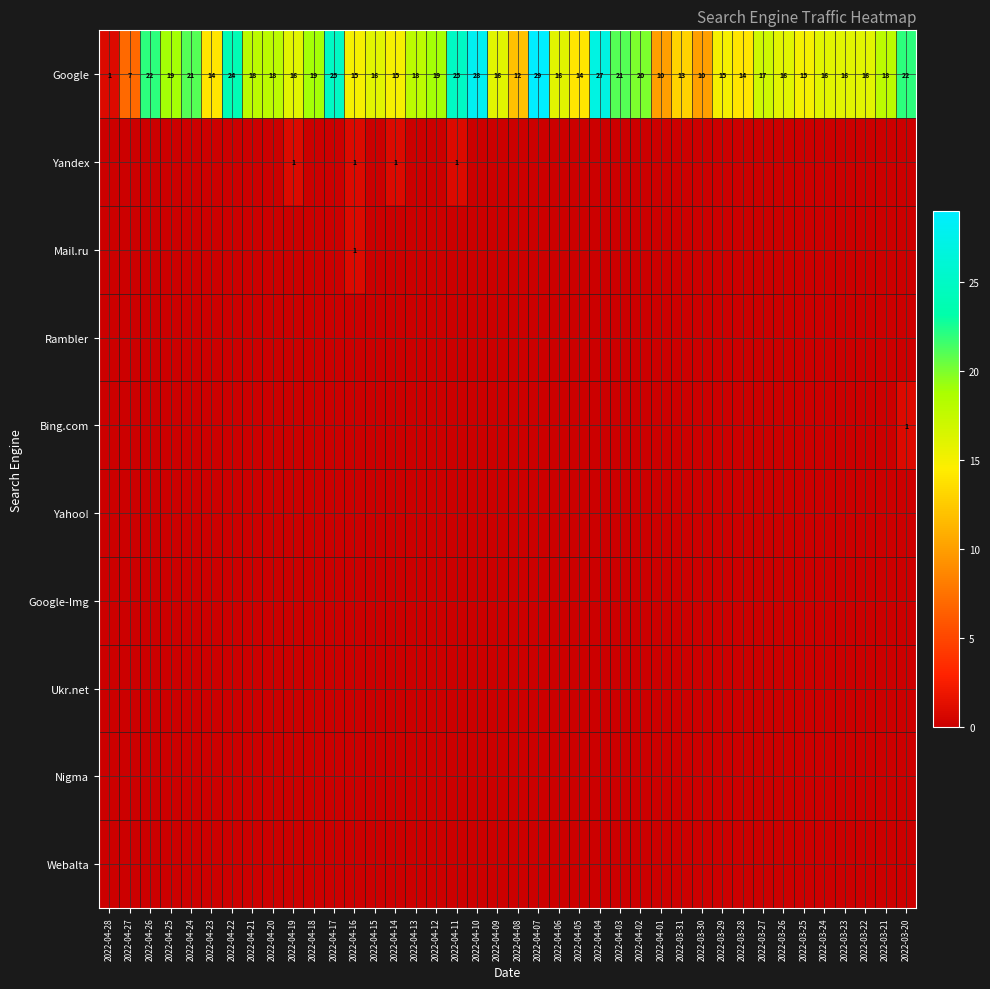

At which label does Google first exceed 16?

2022-04-26